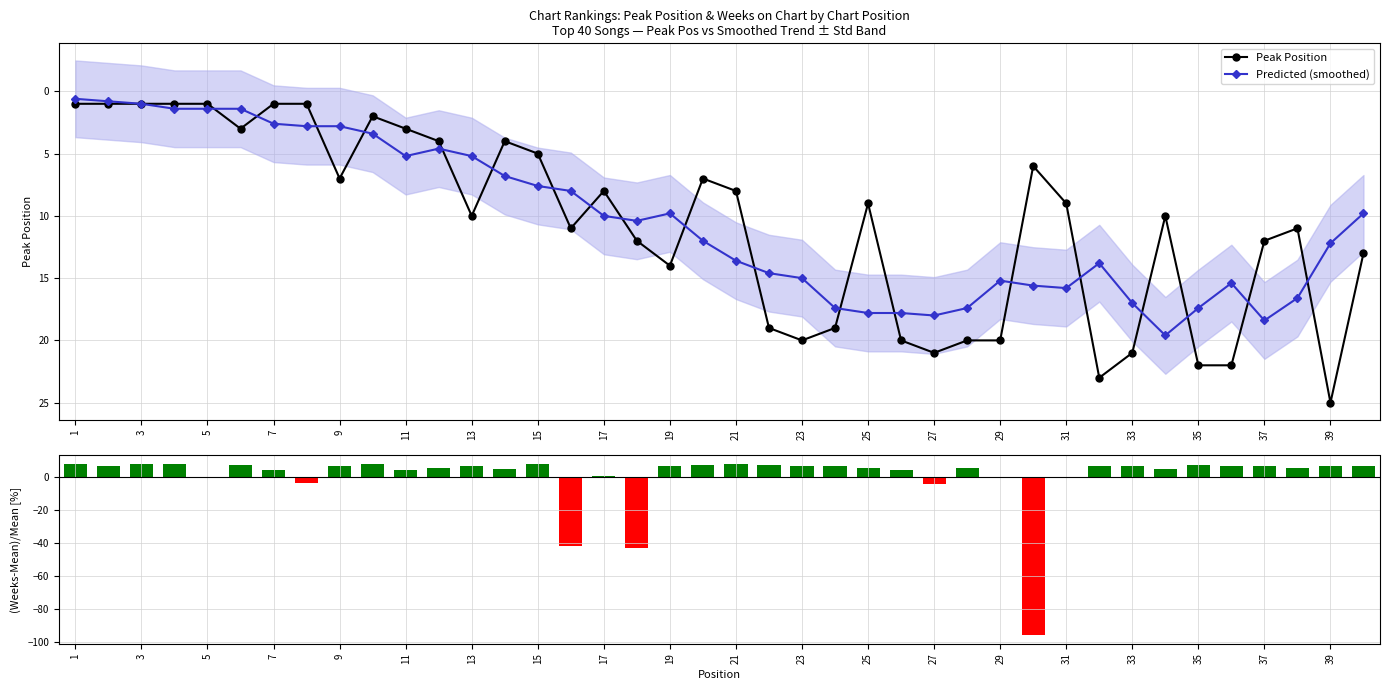

What is the average value of the Predicted (smoothed) series?

10.4